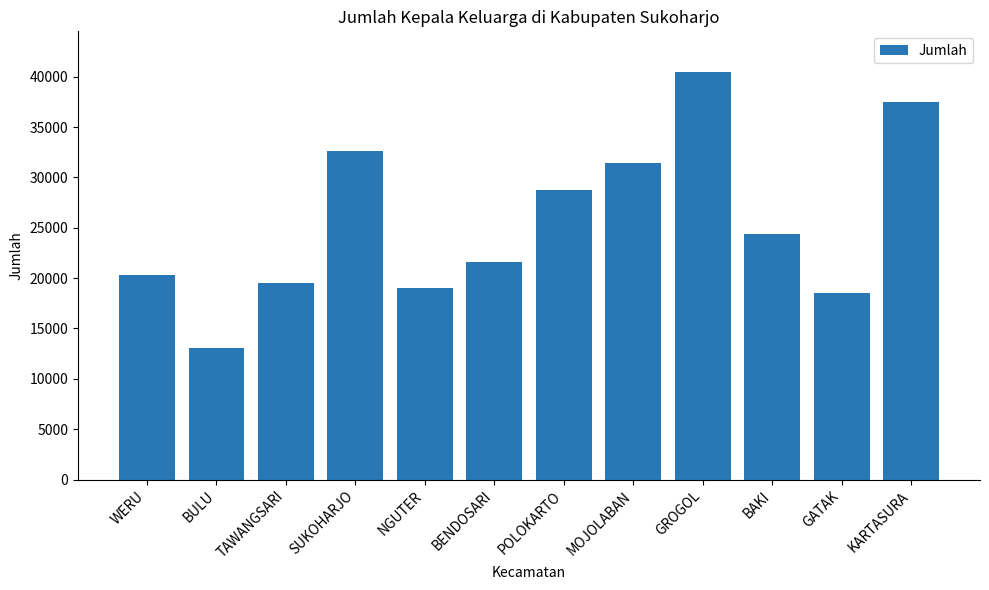

What is the average value?

25607